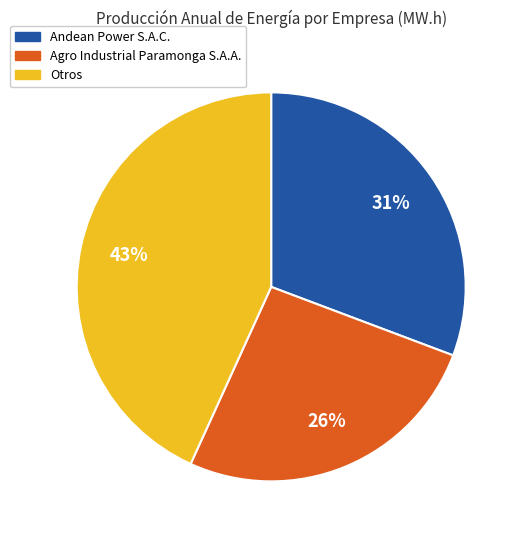

Count the number of slices in the pie.

3